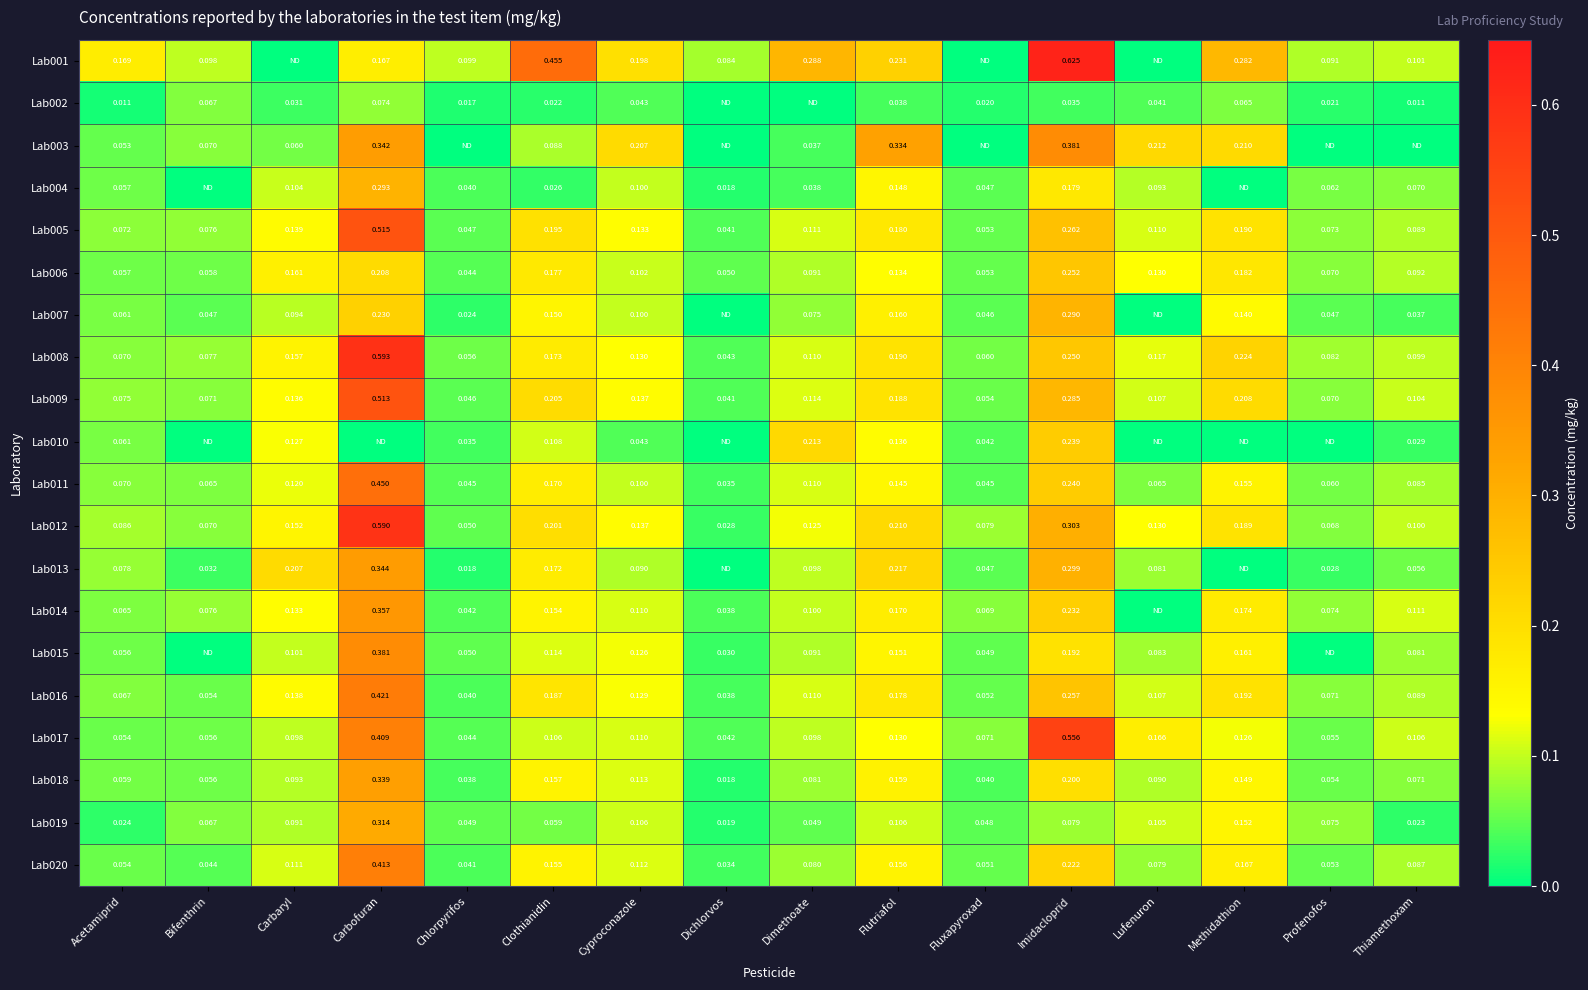

Is the value of Lab005 at Carbaryl greater than the value of Lab018 at Cyproconazole?

Yes